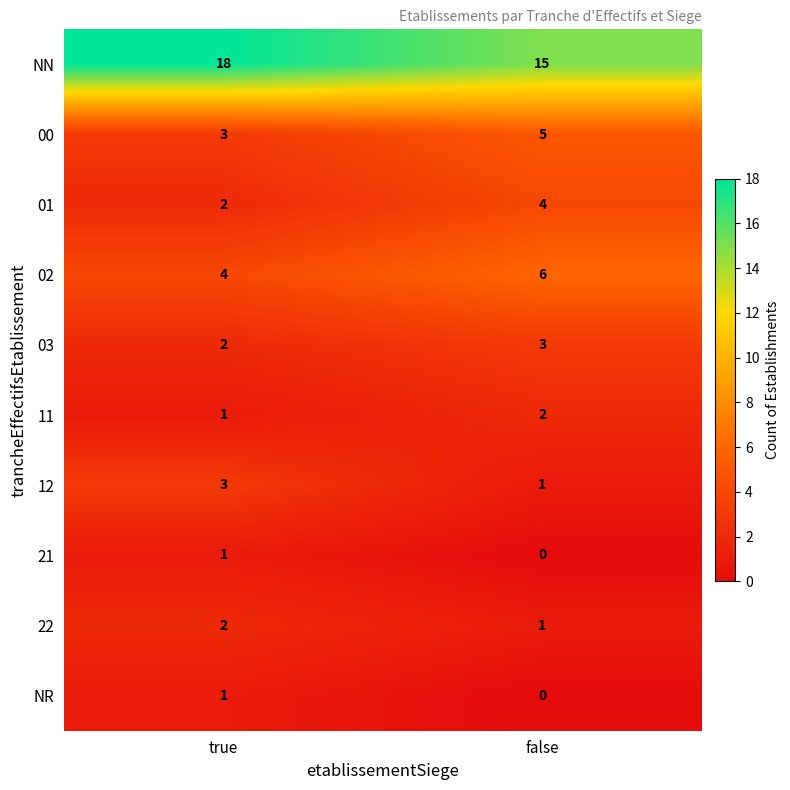

What is the sum of the 00 values at false and true?

8